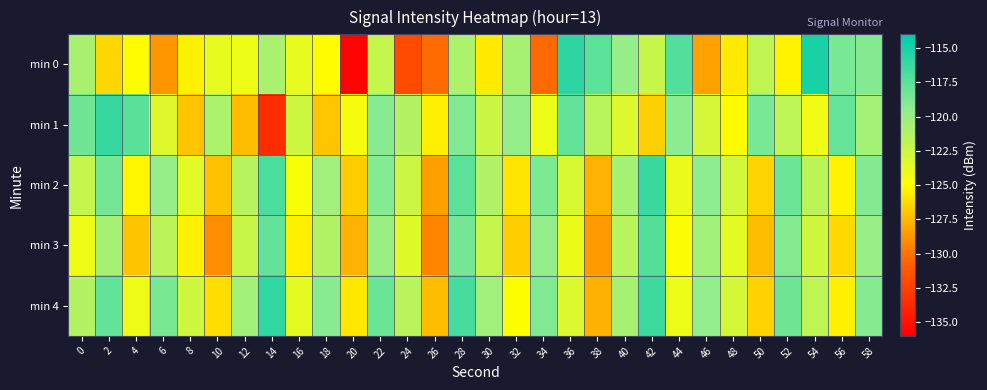

Which series changed the most between 2 and 48?

min 1